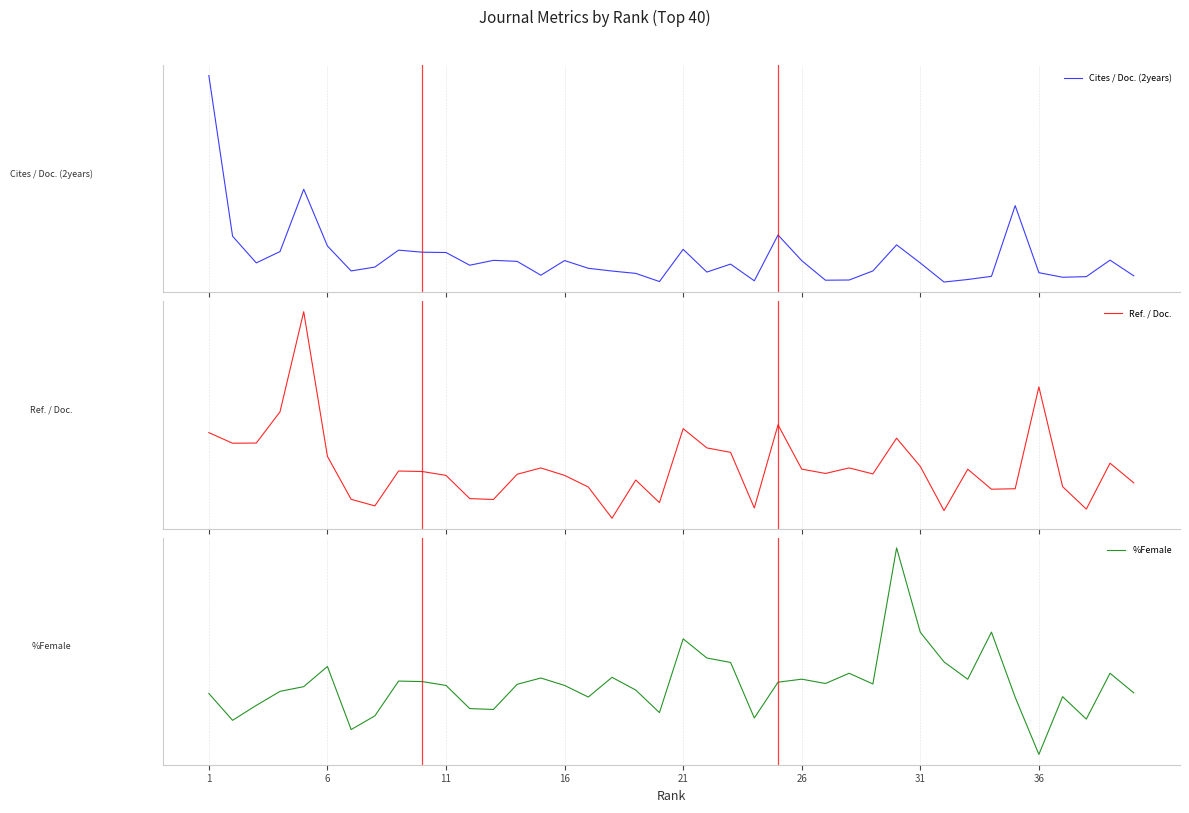

Does the chart have visible grid lines?

Yes